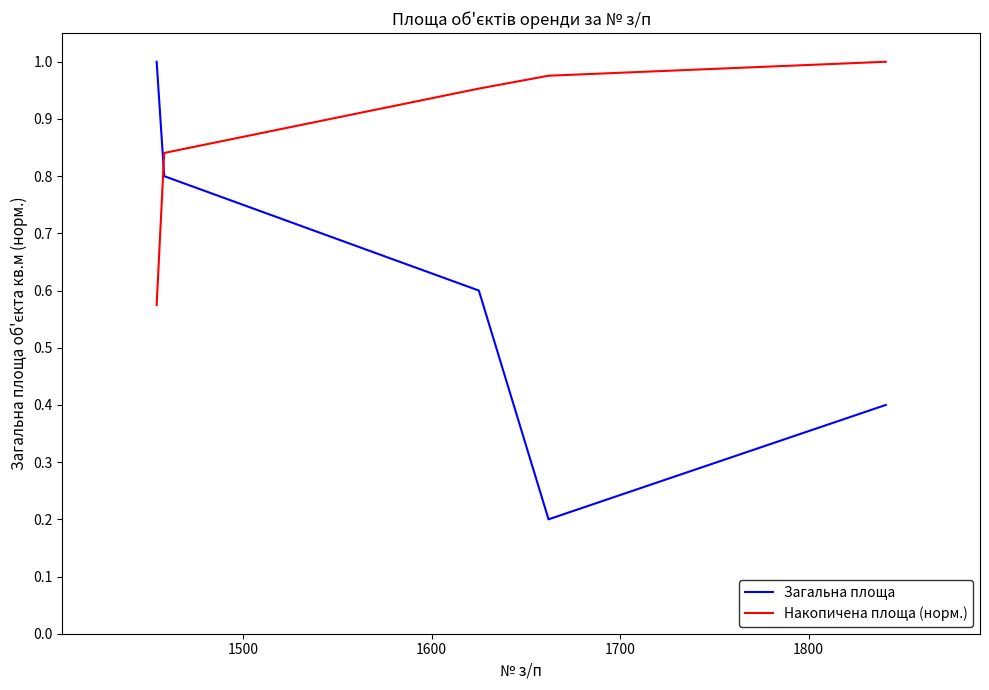

True or false: Загальна площа and Накопичена площа (норм.) intersect in this chart.

True